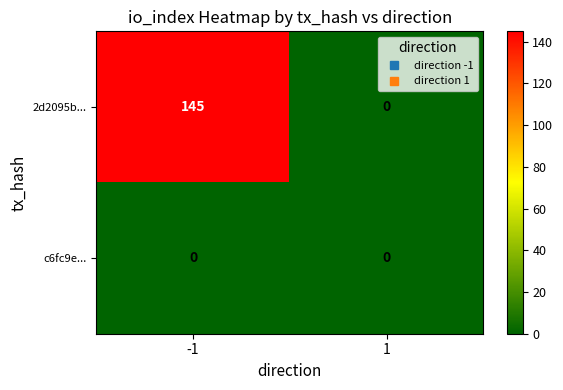

At -1, list the series in order from largest to smallest.

2d2095b..., c6fc9e...